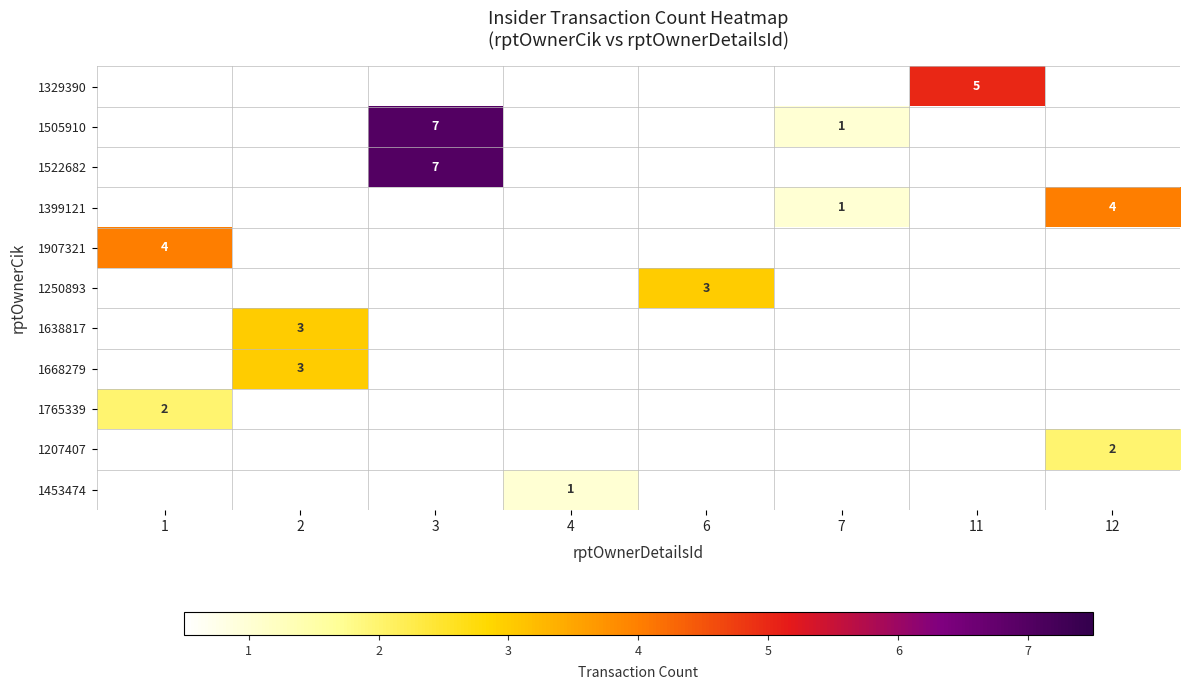

The value of 1399121 at 7 is 1. True or false?

True